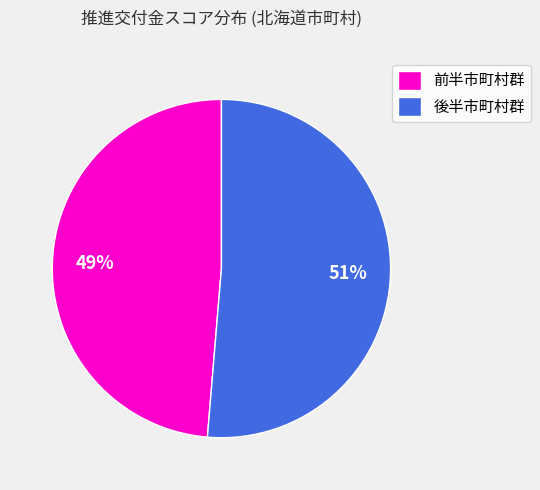

Between 後半市町村群 and 前半市町村群, which is larger?

後半市町村群